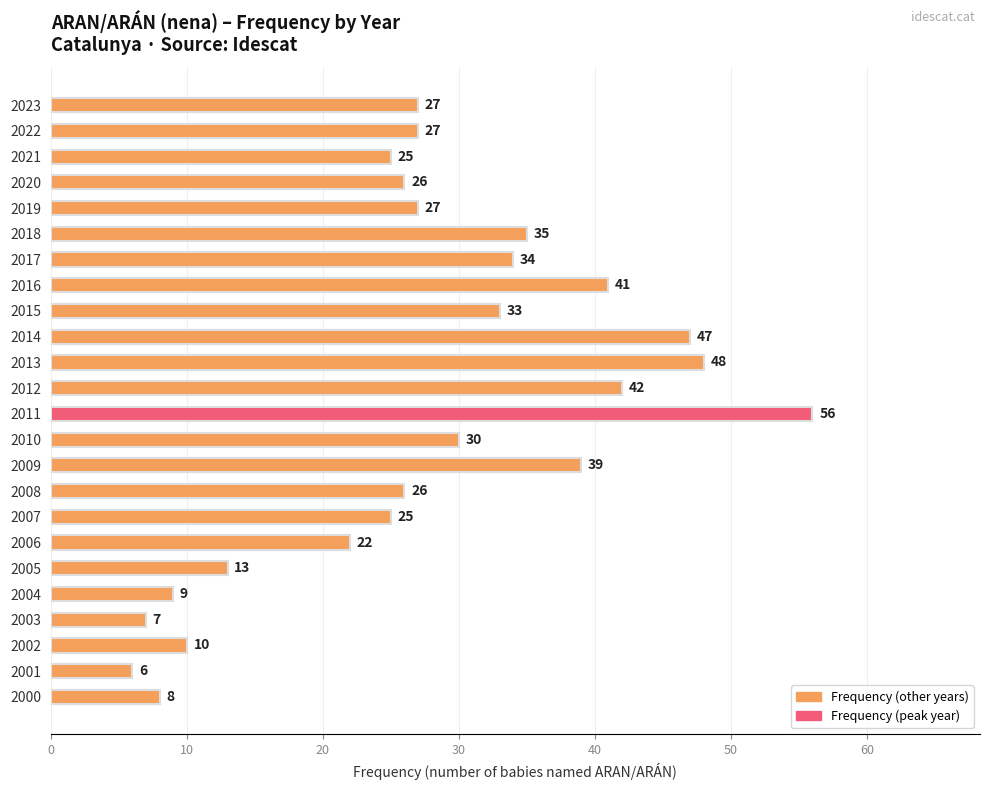

How many categories are shown in the chart?

24